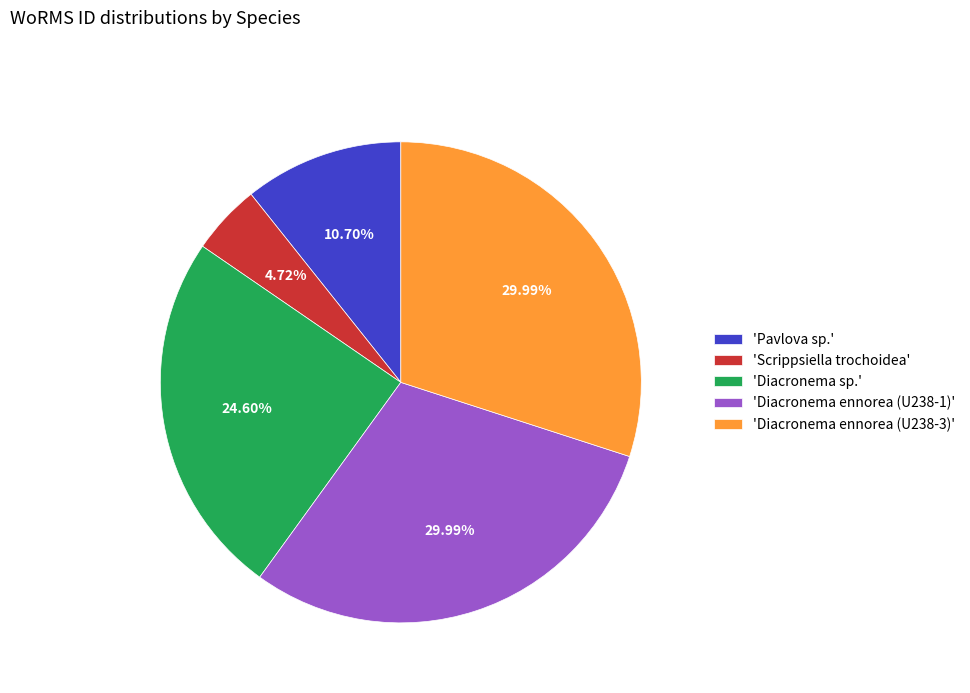

Which slice is the smallest?

'Scrippsiella trochoidea'